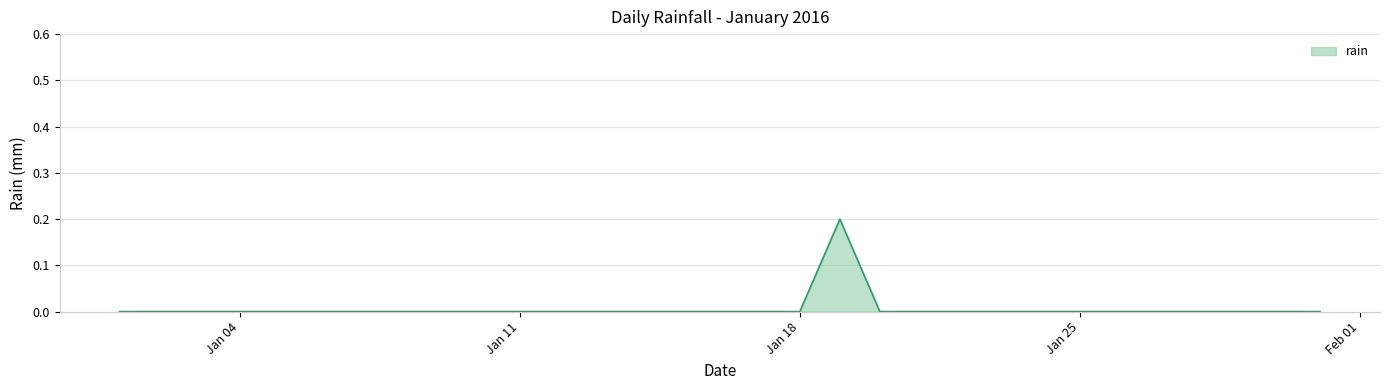

Which category has the lowest value across all series?

2016-01-01